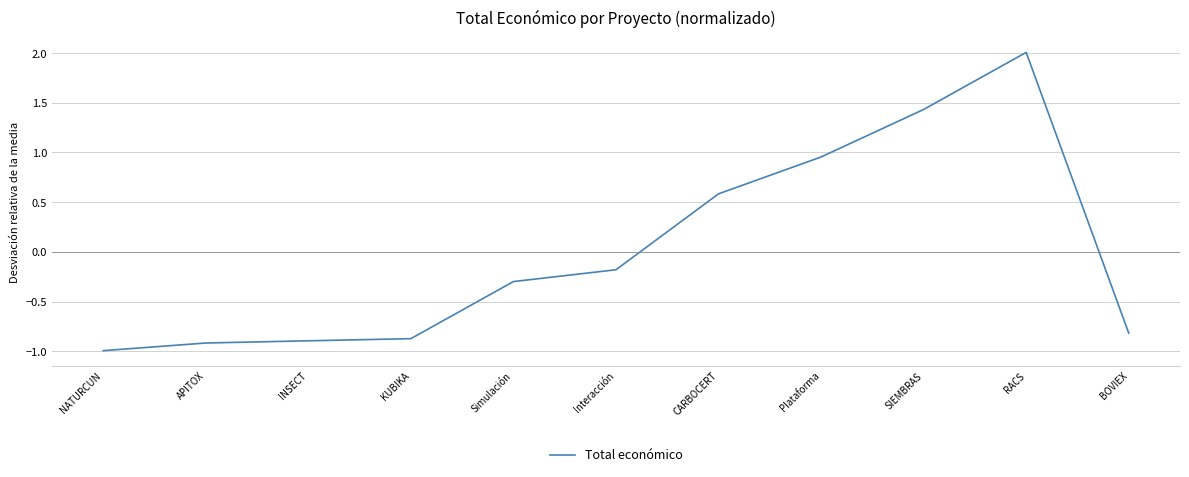

At which label does the data first exceed 0?

CARBOCERT